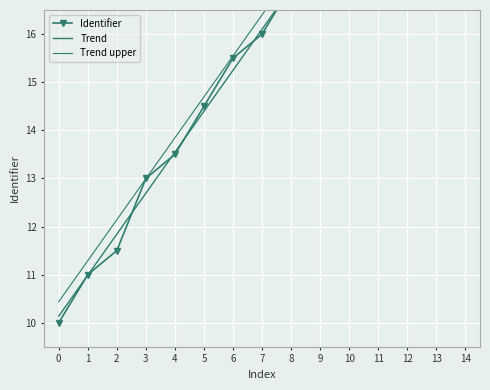

What is the value of the 13th point from the left?

10.0